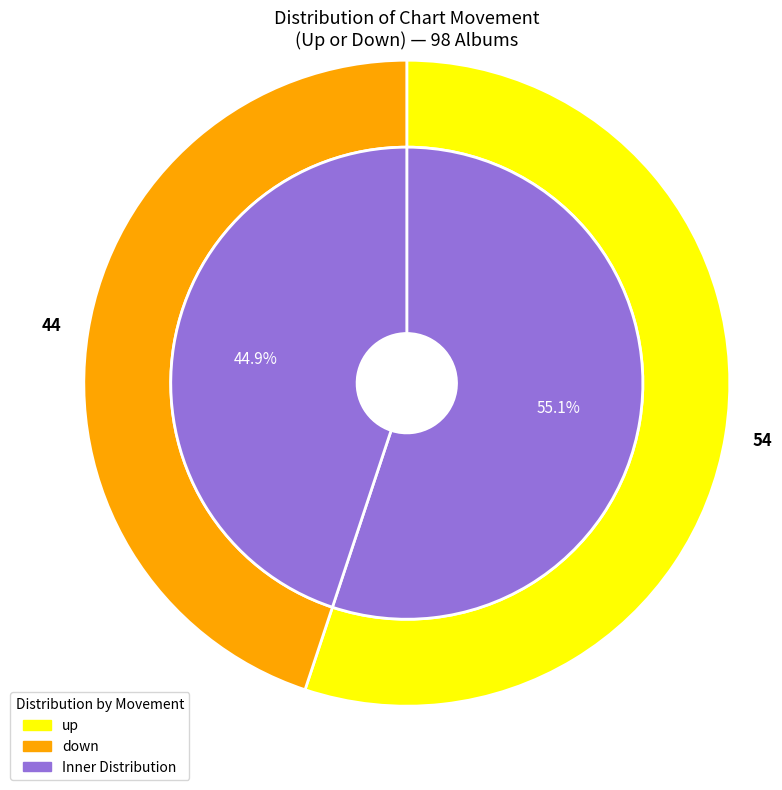

What percentage is the down slice, to the nearest percent?

45%